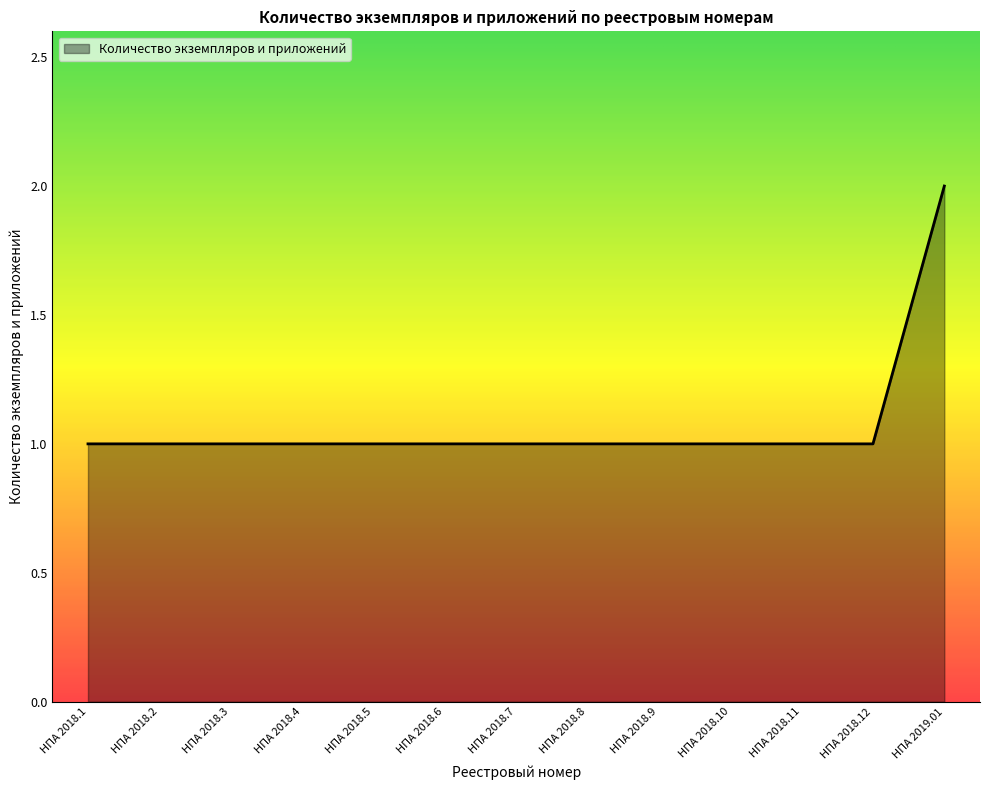

True or false: the data shows 2 at НПА 2018.7.

False